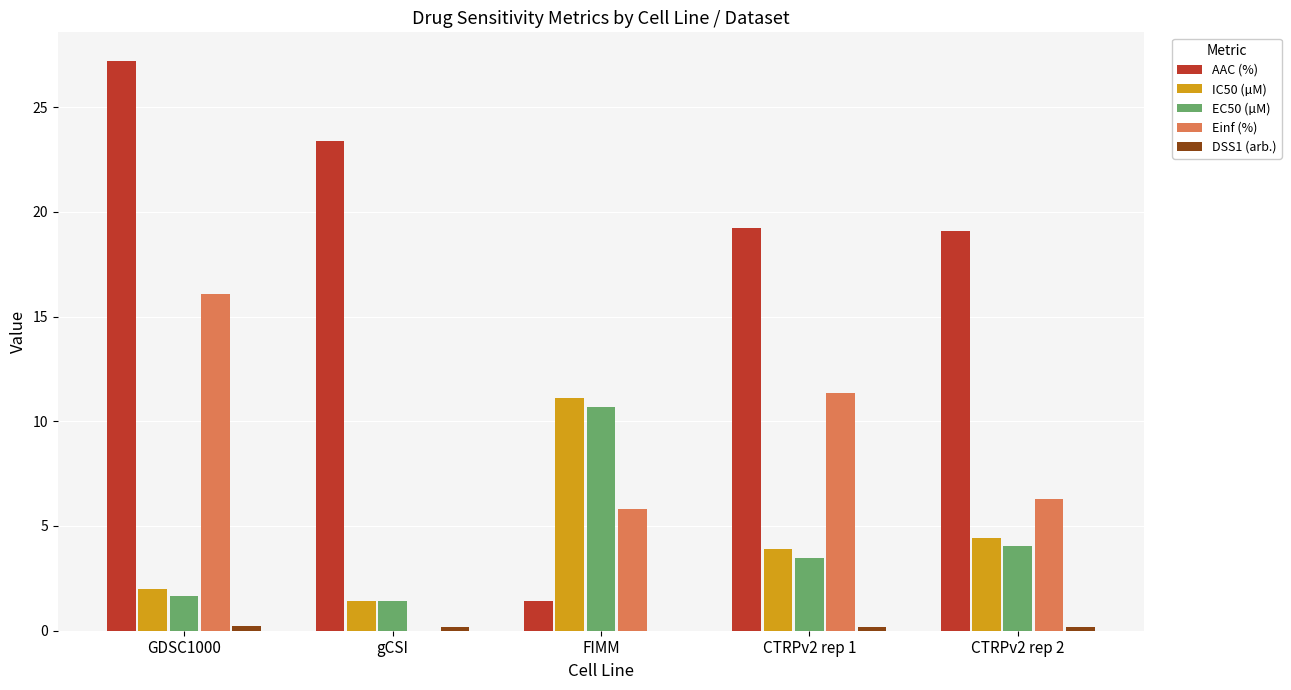

Are the bars grouped side by side (vs. stacked)?

Yes